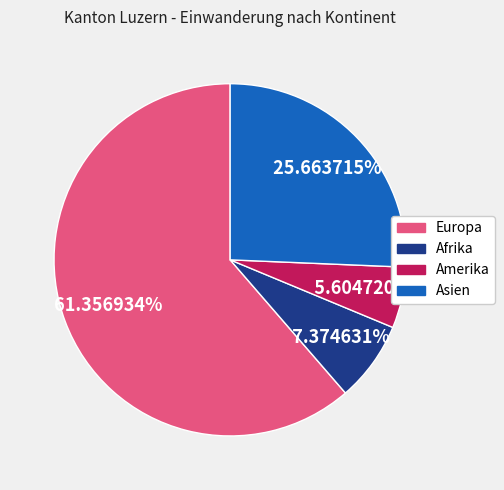

What is the ratio of the value at Afrika to the value at Europa?

0.1